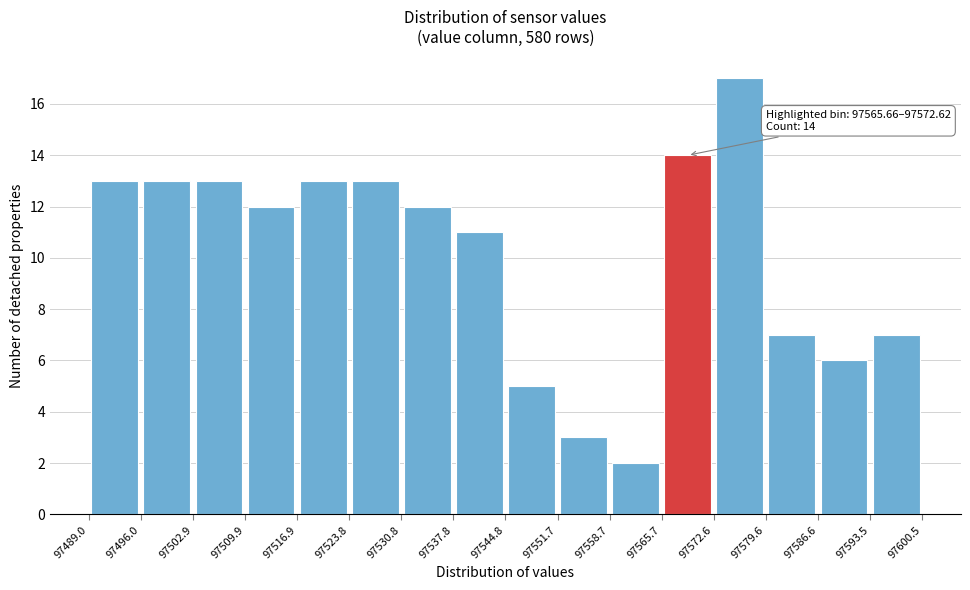

Which range on the x-axis has the tallest bar?

97572.6 to 97579.6